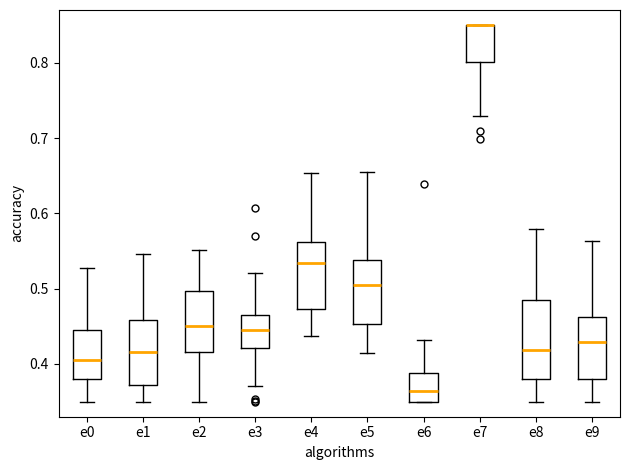

Reading left to right, transcribe this box plot: for each box, give where its median line is, the range the box spans, and where its two whiskers end, as read against the y-axis. The values are not printed on the chart, so give them approximately, as read against the axis.

e0: median 0.40, box 0.38 to 0.45, whiskers 0.35 to 0.53
e1: median 0.42, box 0.37 to 0.46, whiskers 0.35 to 0.55
e2: median 0.45, box 0.42 to 0.50, whiskers 0.35 to 0.55
e3: median 0.44, box 0.42 to 0.47, whiskers 0.37 to 0.52
e4: median 0.53, box 0.47 to 0.56, whiskers 0.44 to 0.65
e5: median 0.51, box 0.45 to 0.54, whiskers 0.42 to 0.65
e6: median 0.36, box 0.35 to 0.39, whiskers 0.35 to 0.43
e7: median 0.85 (drawn on the box's upper edge), box 0.80 to 0.85, whiskers 0.73 to 0.85
e8: median 0.42, box 0.38 to 0.49, whiskers 0.35 to 0.58
e9: median 0.43, box 0.38 to 0.46, whiskers 0.35 to 0.56